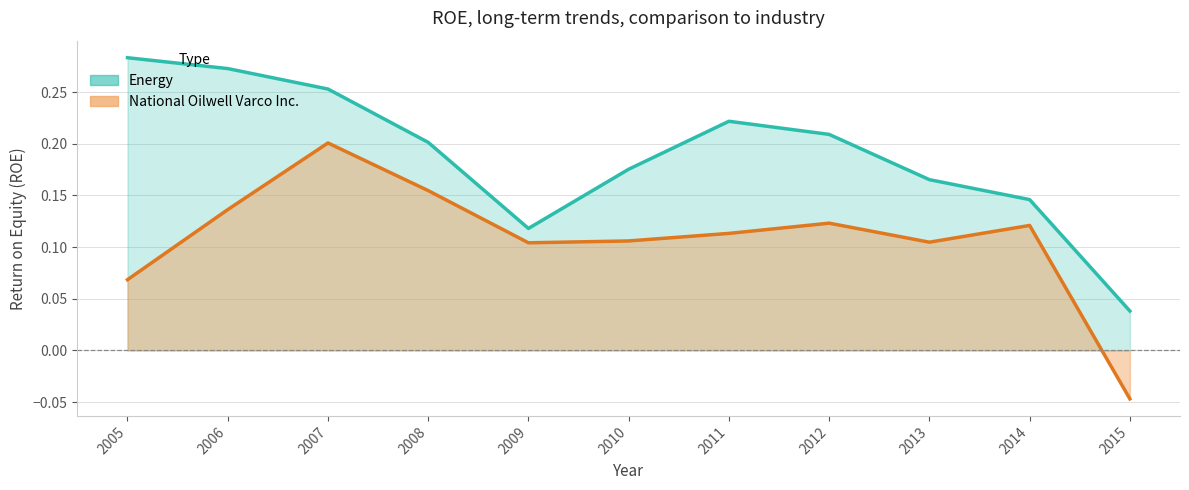

Count the number of data series in this chart.

2